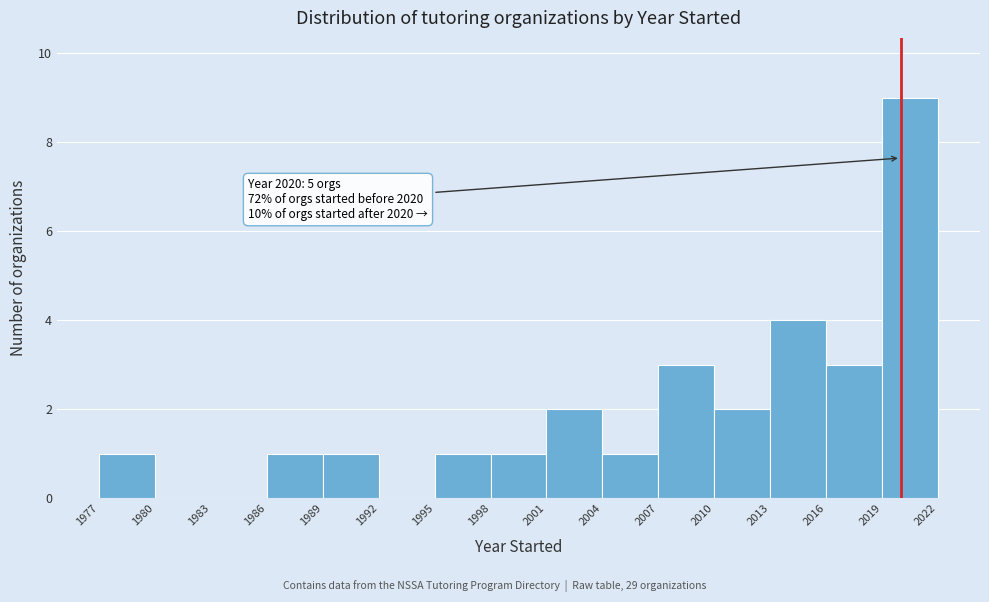

Over which range of the x-axis is the bar tallest?

2019 to 2022